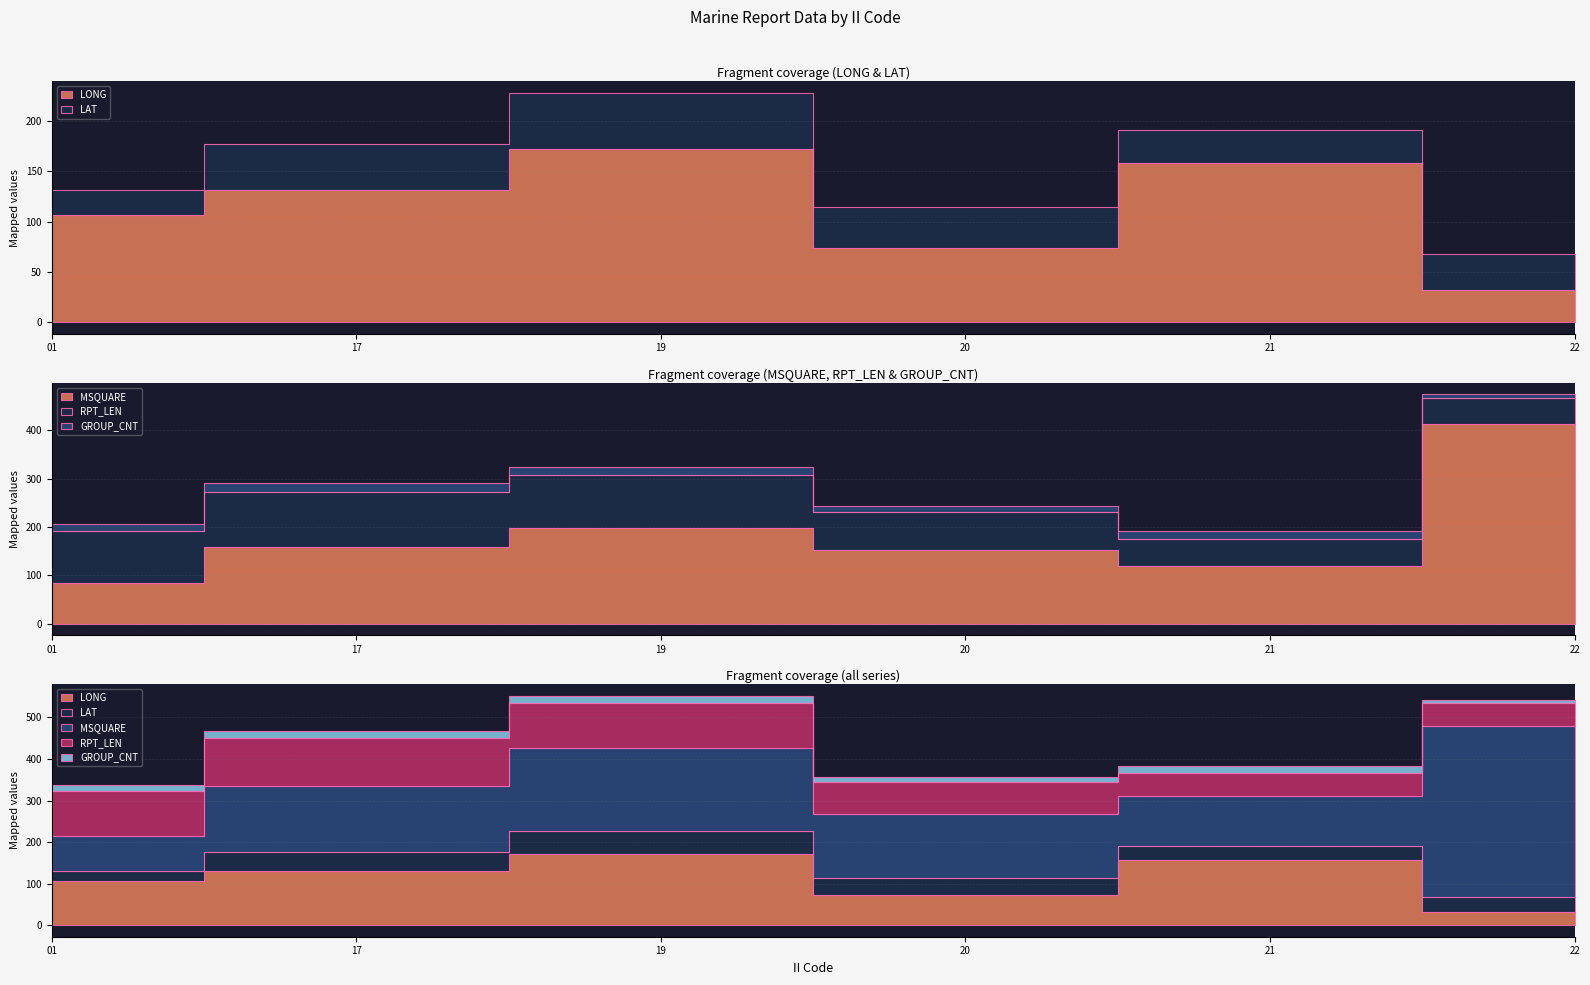

What is the value of the GROUP_CNT point at the 4th from the left?

12.0